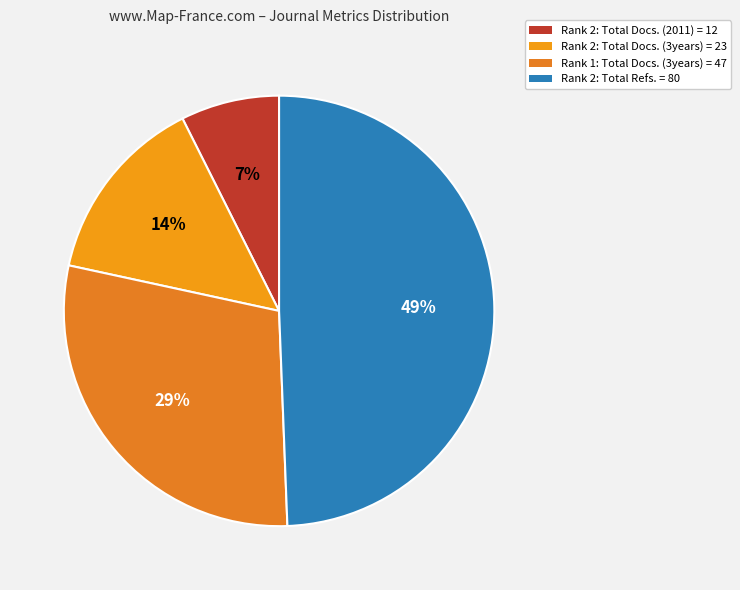

How many segments does this pie chart have?

4